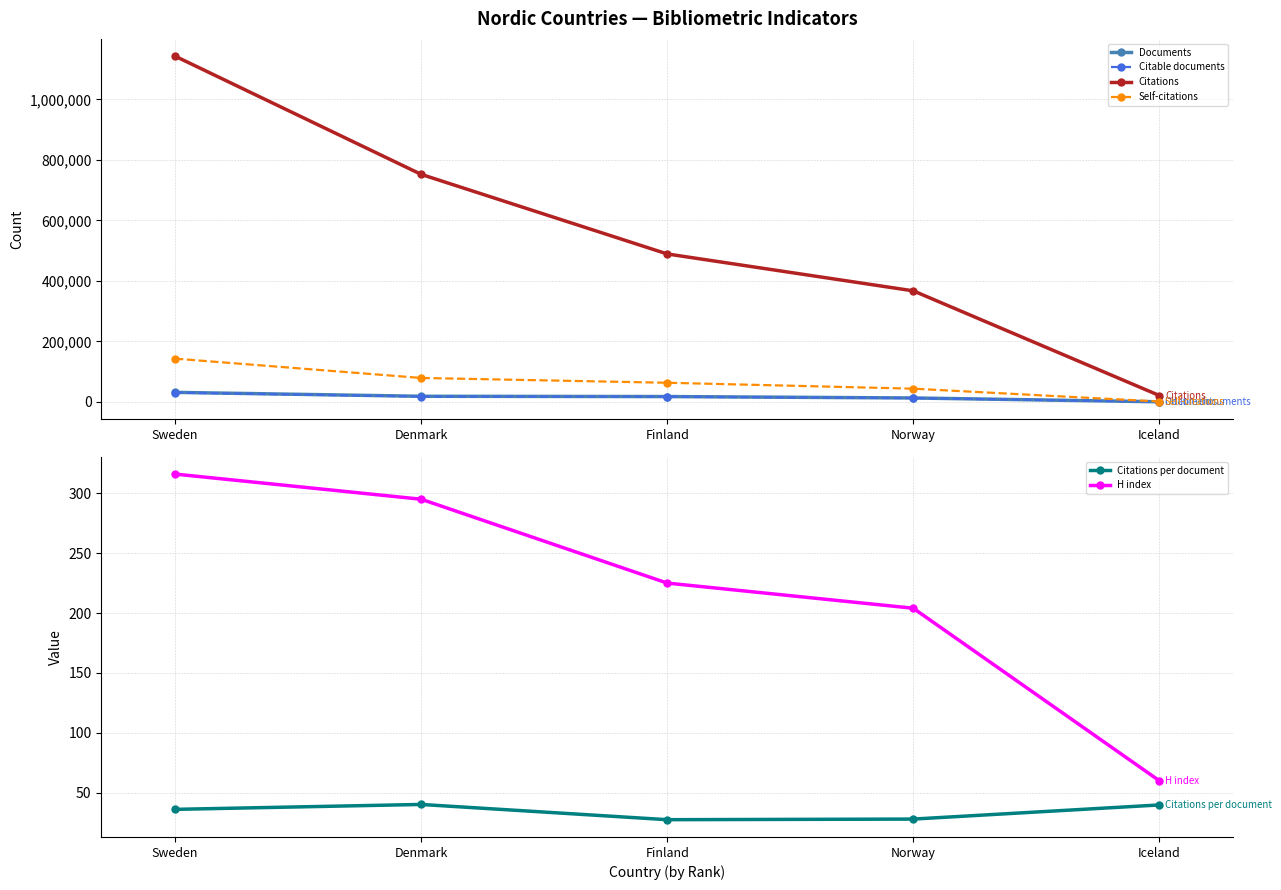

At which category is the sum across all series the highest?

Sweden